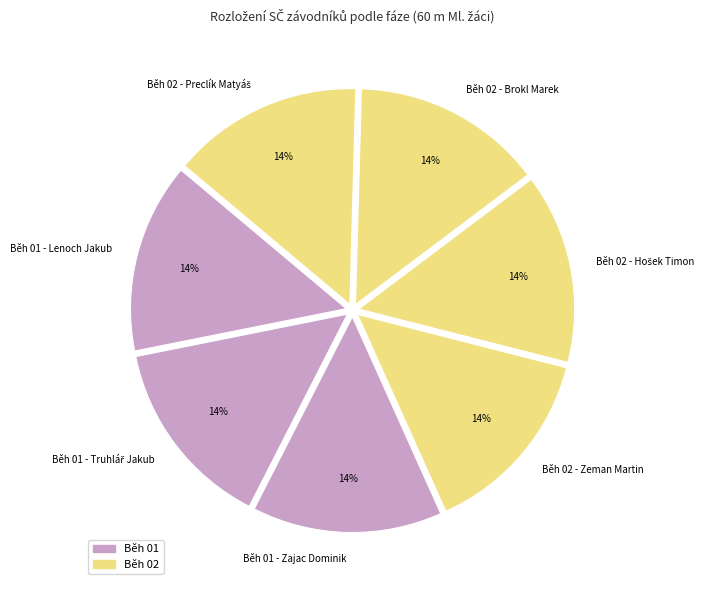

Is Běh 02 - Zeman Martin the majority of the pie?

No